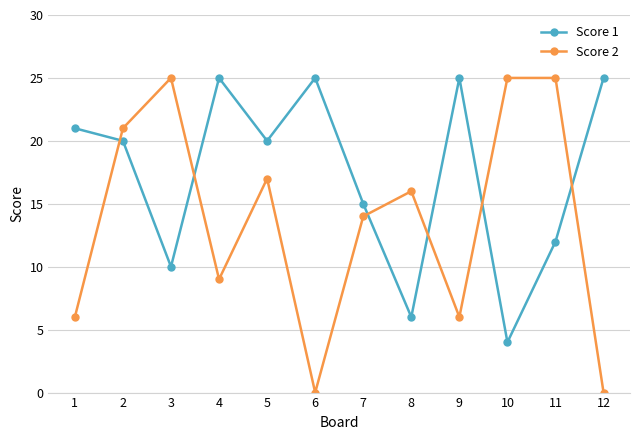

Which series has the largest range (max minus min)?

Score 2